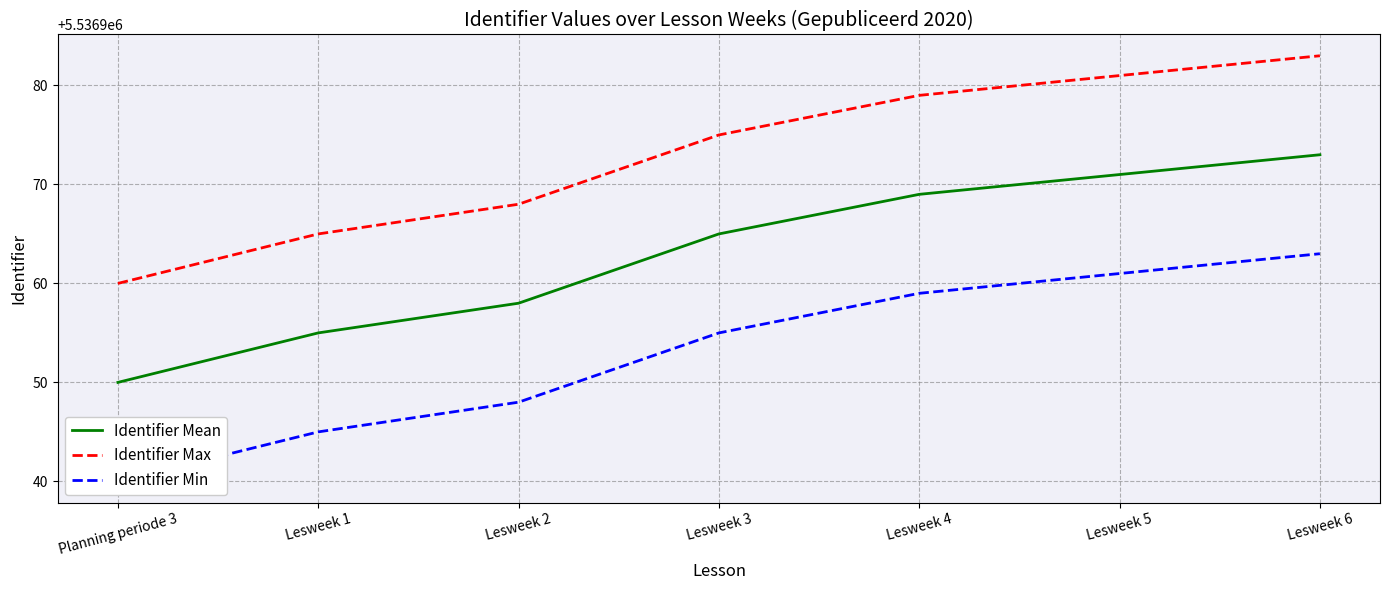

Where does the Identifier Mean series first go above 5536965?

Lesweek 4